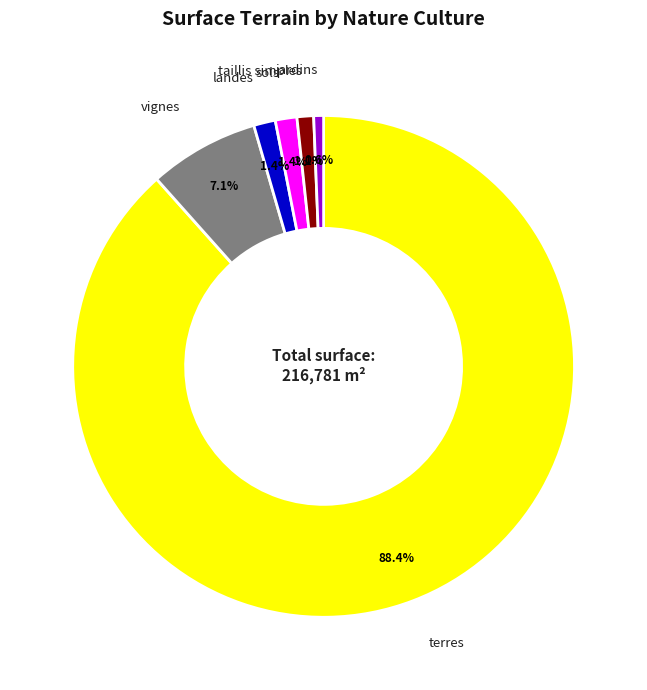

To the nearest percent, what is the average slice percentage?

17%